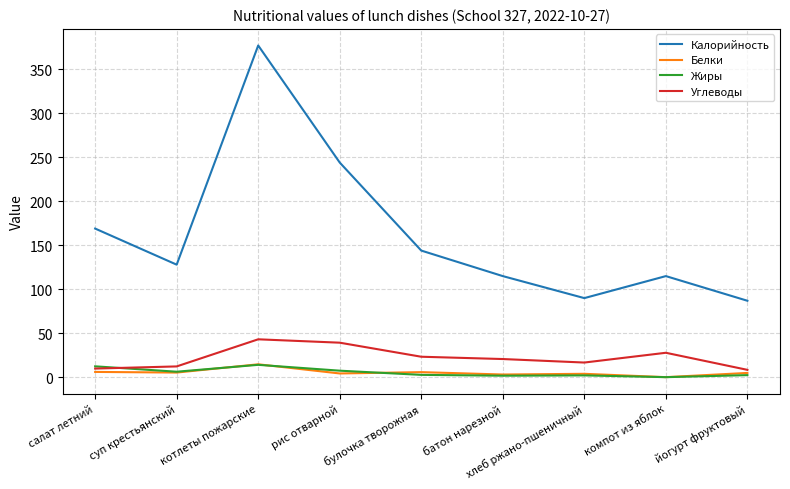

The Калорийность series shows 128.0 at суп крестьянский. True or false?

True